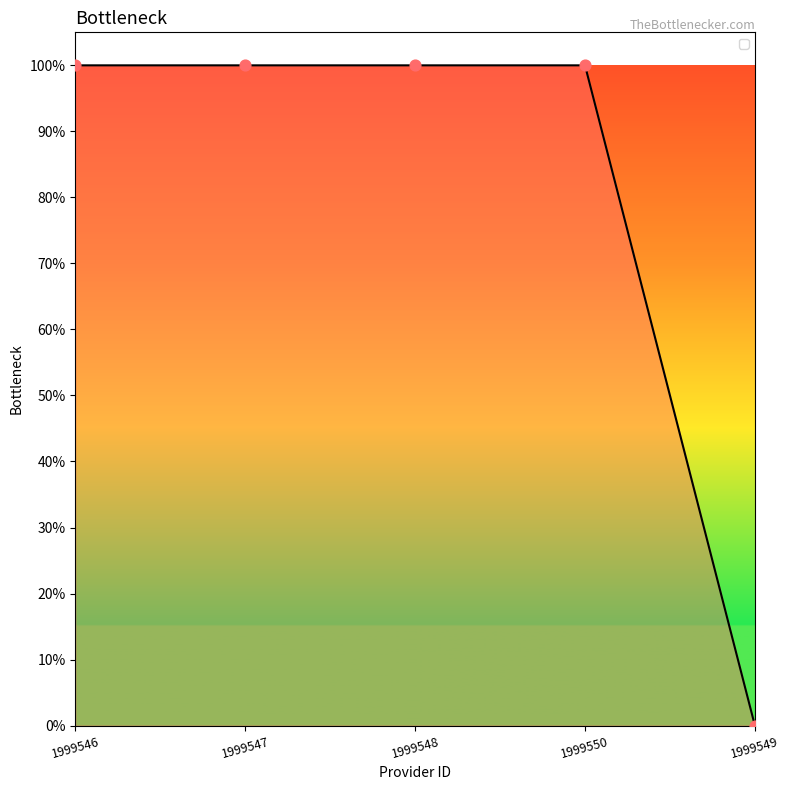

Between 1999546 and 1999550, which is larger?

1999546